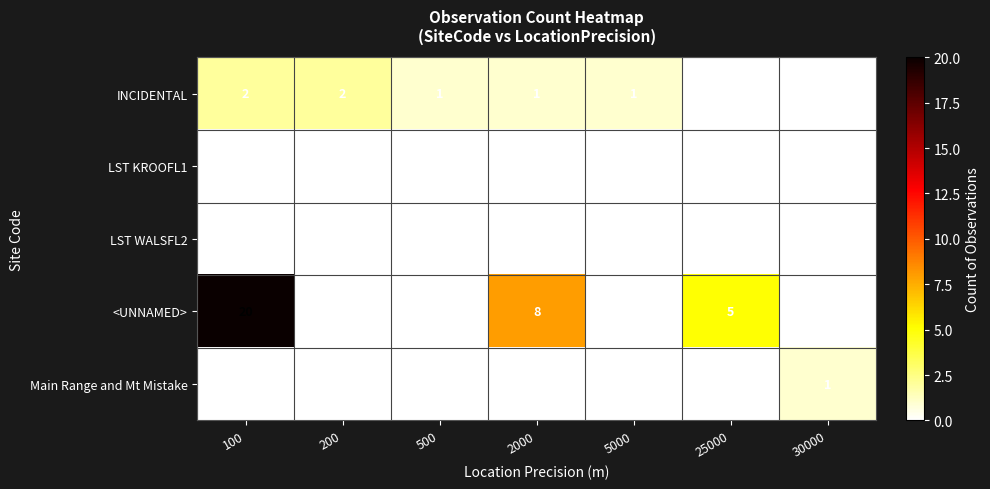

The Main Range and Mt Mistake series shows 0 at 5000. True or false?

True